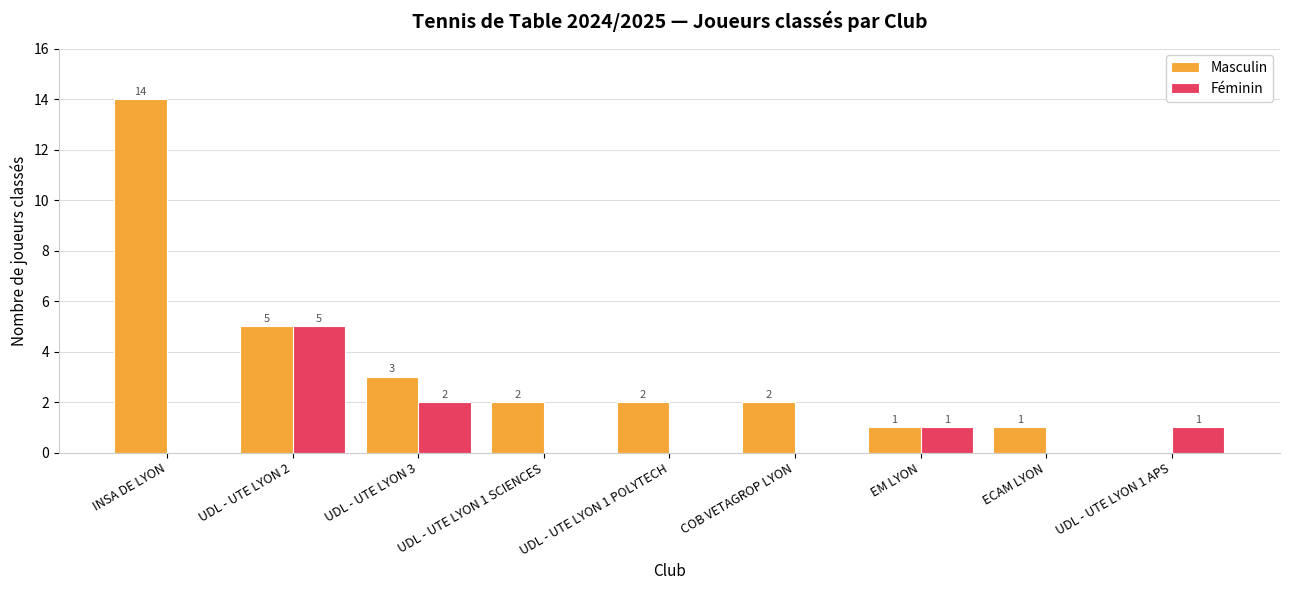

What is the difference between the Masculin values at COB VETAGROP LYON and UDL - UTE LYON 2?

3